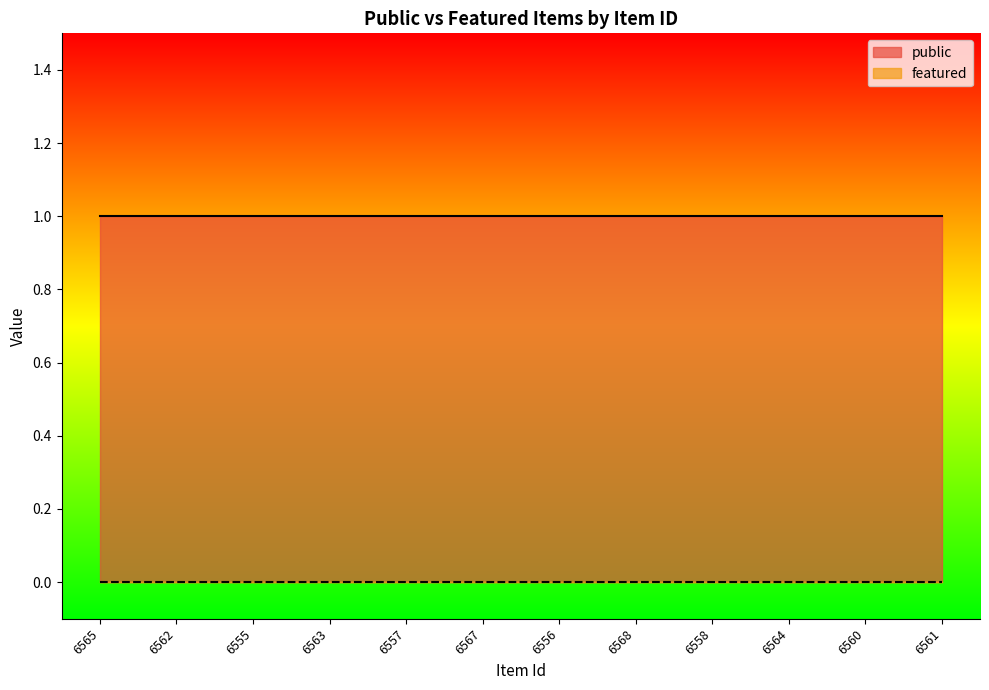

What position from the left is 6556?

7